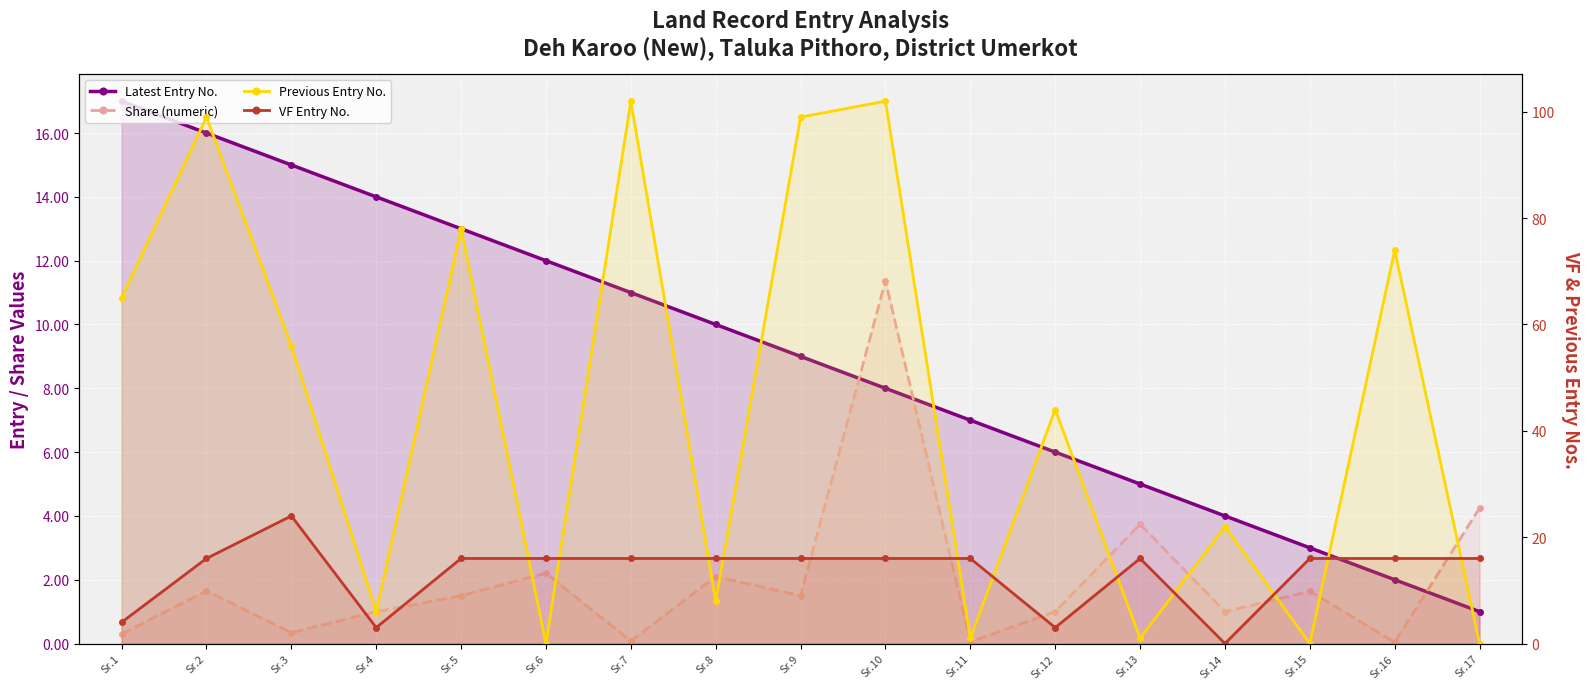

Reading left to right, extract all data points from this chart.

Latest Entry No.: 17.0	16.0	15.0	14.0	13.0	12.0	11.0	10.0	9.0	8.0	7.0	6.0	5.0	4.0	3.0	2.0	1.0
Share (numeric): 0.3	1.6	0.3	1.0	1.5	2.2	0.1	2.1	1.5	11.4	0.1	1.0	3.7	1.0	1.6	0.0	4.2
Previous Entry No.: 65.0	99.0	56.0	6.0	78.0	0.0	102.0	8.0	99.0	102.0	1.0	44.0	1.0	22.0	0.0	74.0	0.0
VF Entry No.: 4.0	16.0	24.0	3.0	16.0	16.0	16.0	16.0	16.0	16.0	16.0	3.0	16.0	0.0	16.0	16.0	16.0